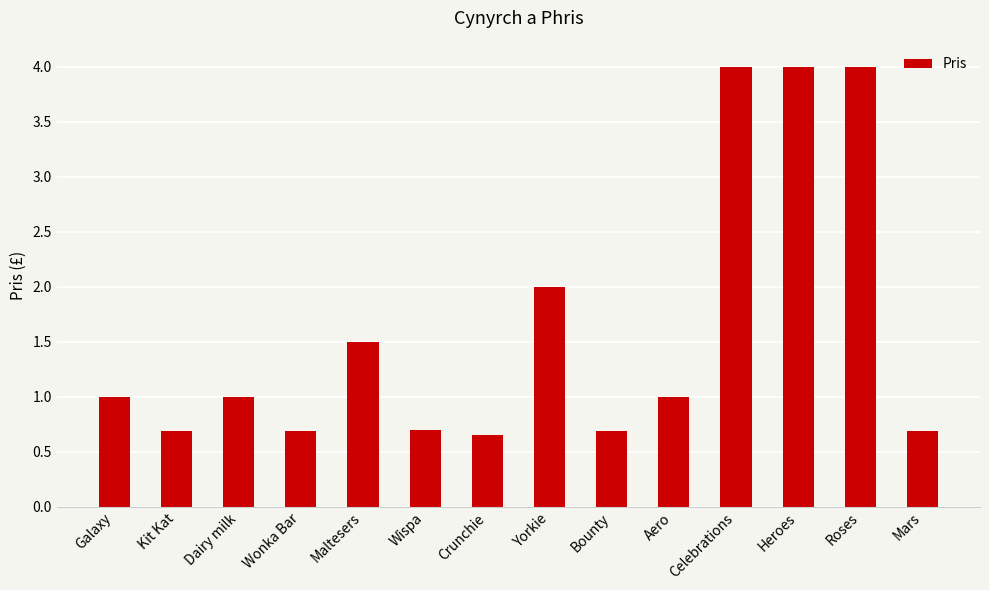

Which category has the lowest value across all series?

Crunchie